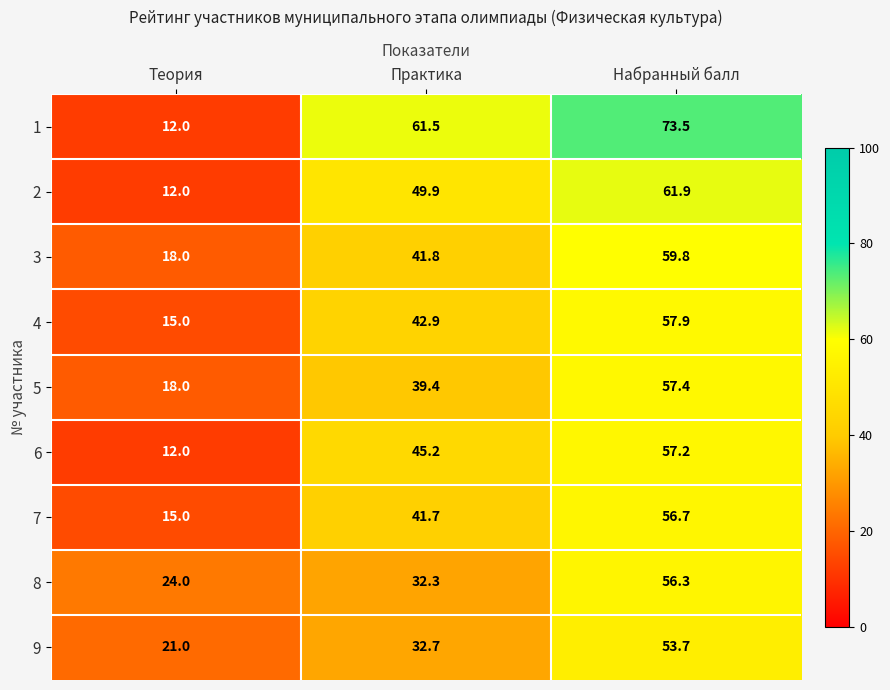

What is the difference between the maximum and minimum values in the 2 series?

49.9